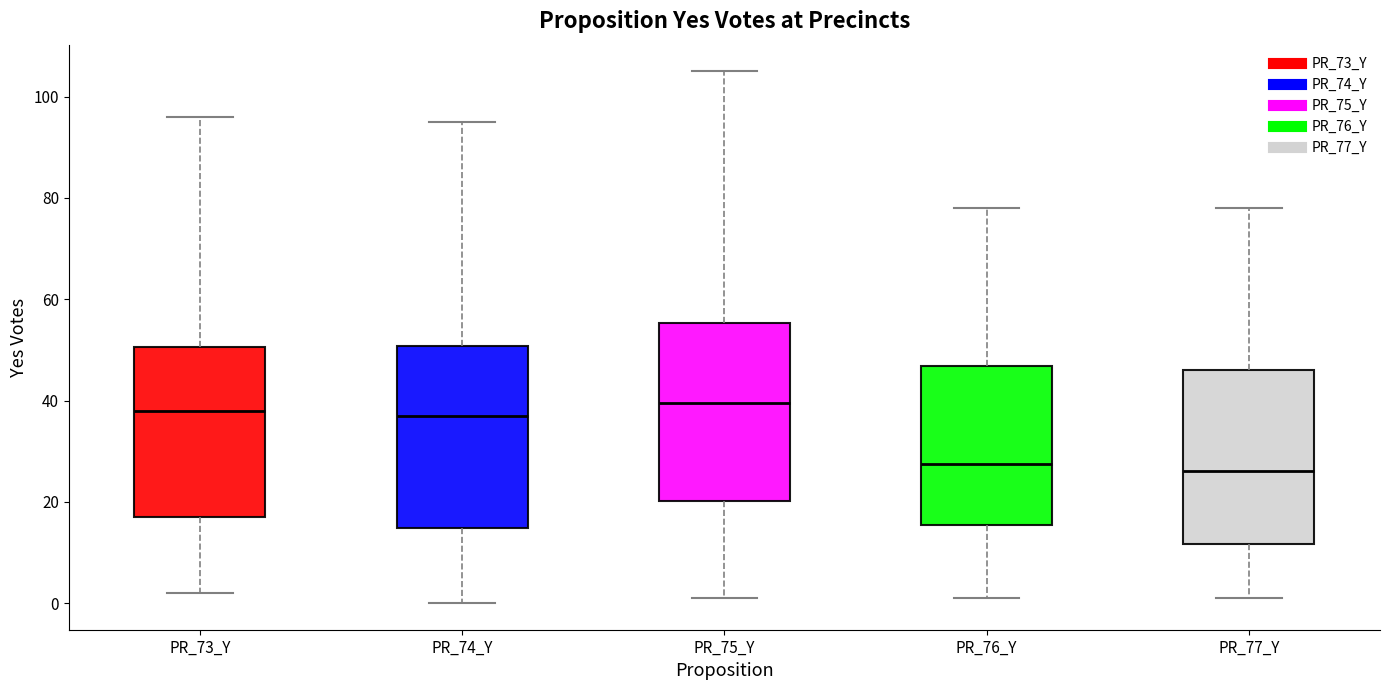

Reading left to right, transcribe this box plot: for each box, give where its median line is, the range the box spans, and where its two whiskers end, as read against the y-axis. The values are not printed on the chart, so give them approximately, as read against the axis.

PR_73_Y: median 38, box 18 to 50, whiskers 2 to 96
PR_74_Y: median 38, box 14 to 50, whiskers 0 to 96
PR_75_Y: median 40, box 20 to 56, whiskers 2 to 106
PR_76_Y: median 28, box 16 to 46, whiskers 2 to 78
PR_77_Y: median 26, box 12 to 46, whiskers 2 to 78